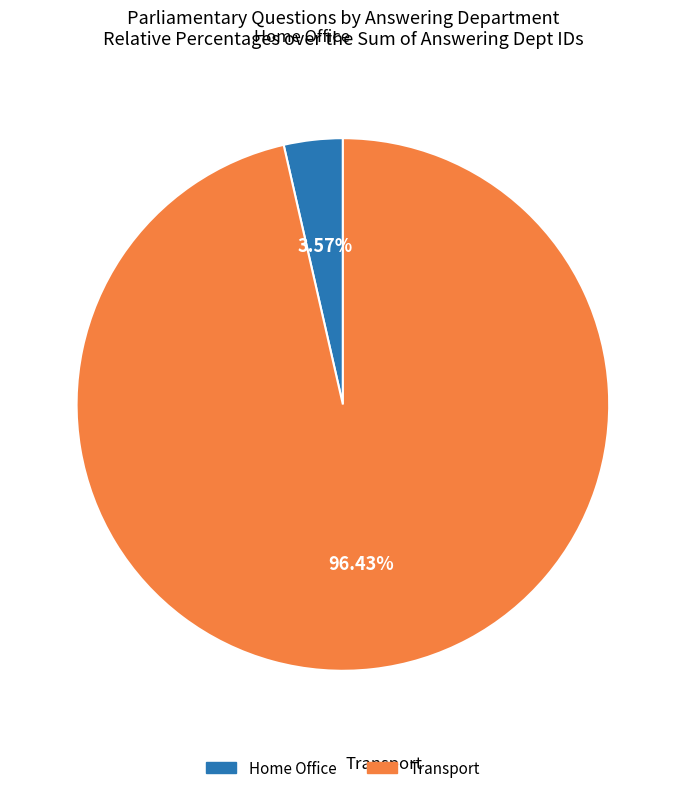

To the nearest percent, what is the combined percentage of Home Office and Transport?

100%